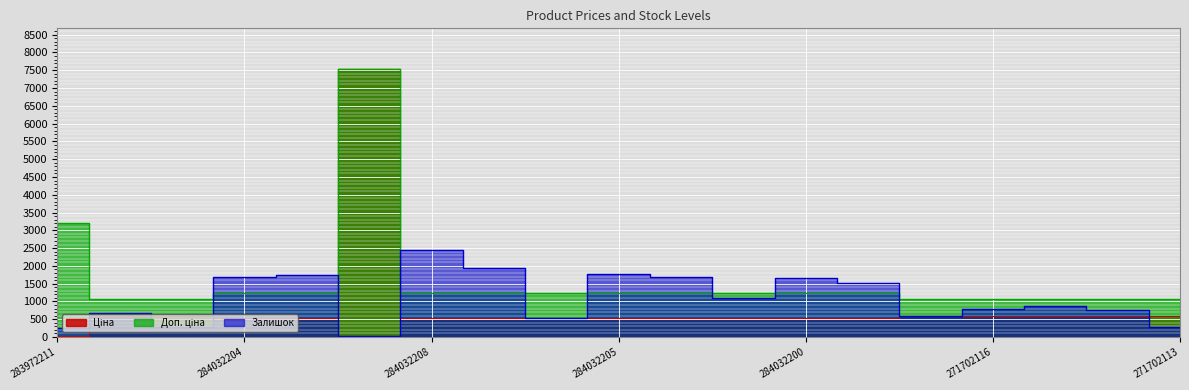

What are all the series names shown in the legend?

Ціна, Доп. ціна, Залишок